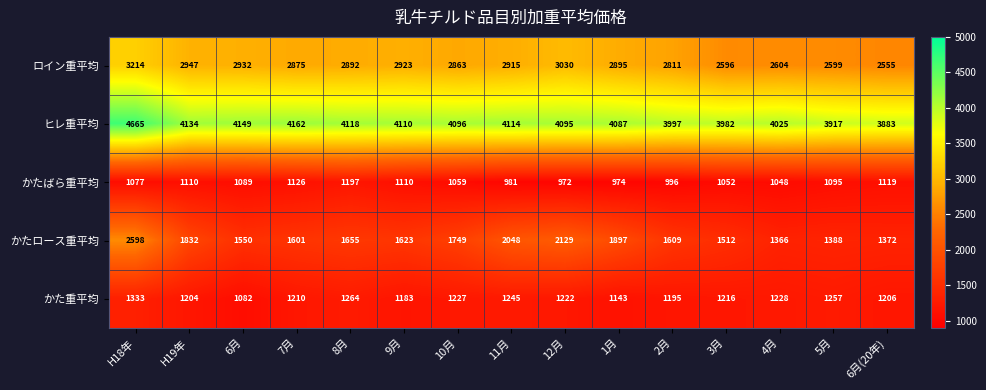

Between 7月 and 11月, which series saw the biggest shift?

かたロース重平均